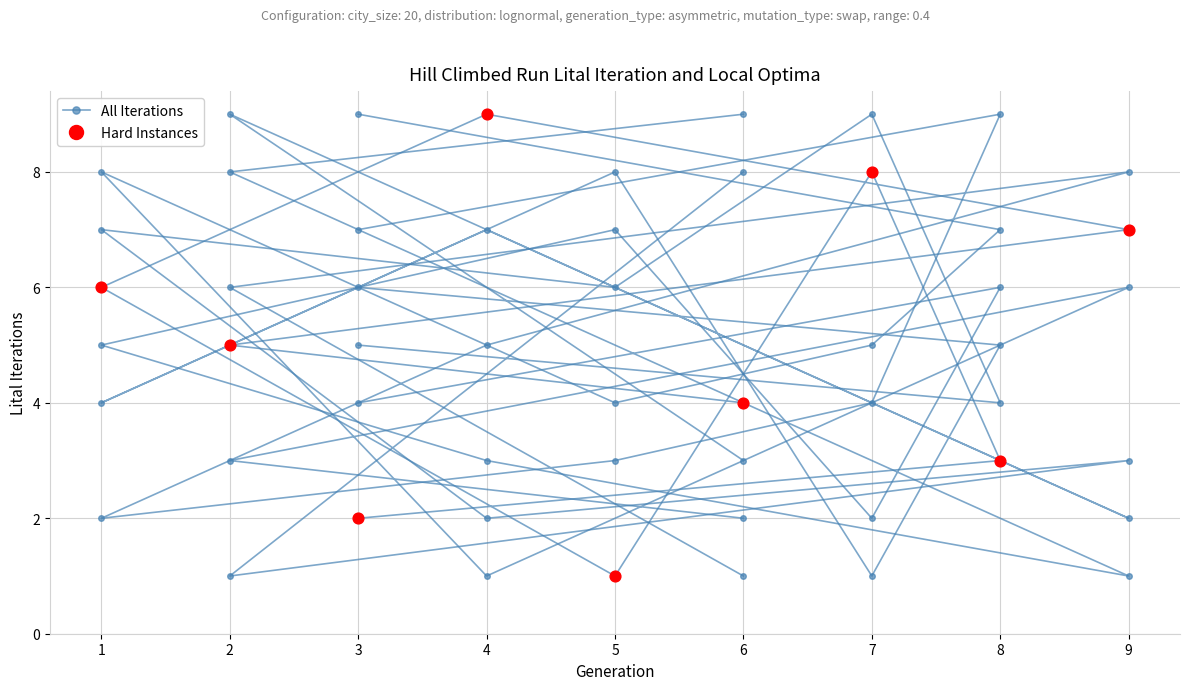

Is the value of Hard Instances at 1 greater than the value of All Iterations at 5?

Yes